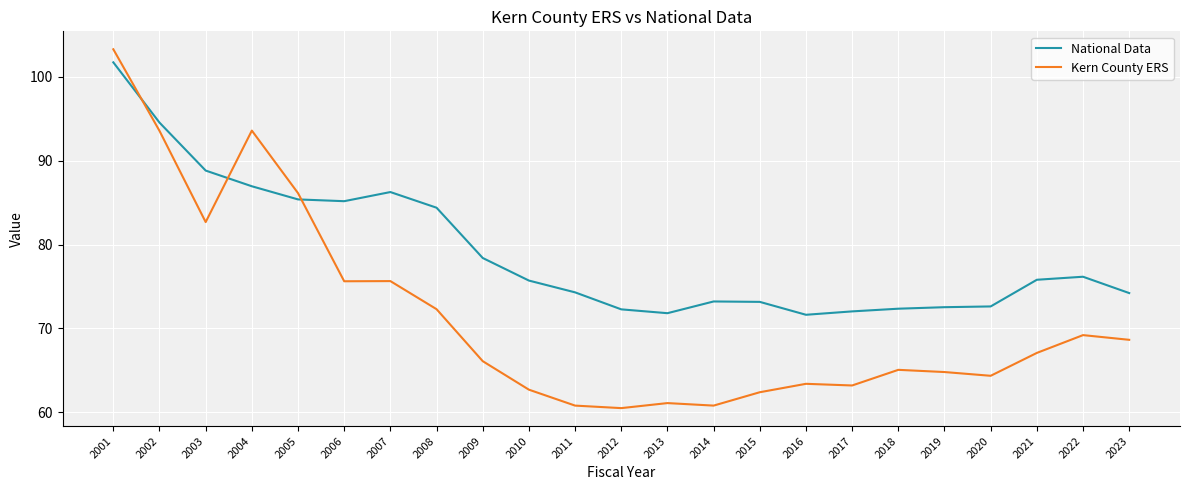

Does the chart have visible grid lines?

Yes